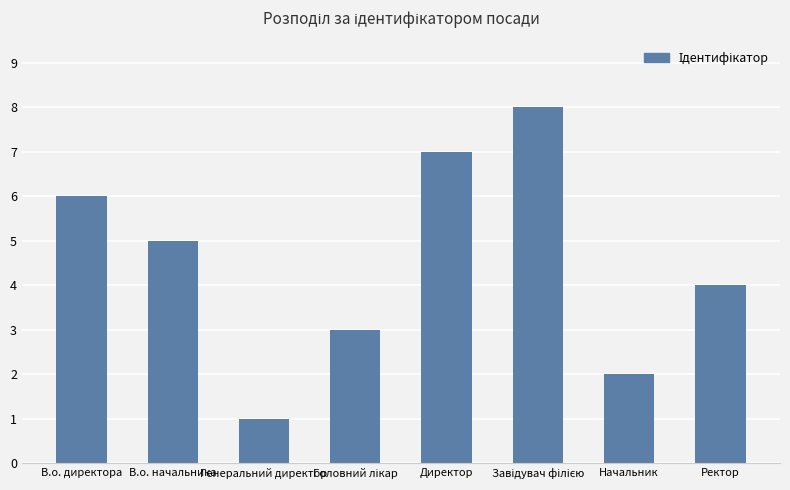

Are the bars horizontal?

No